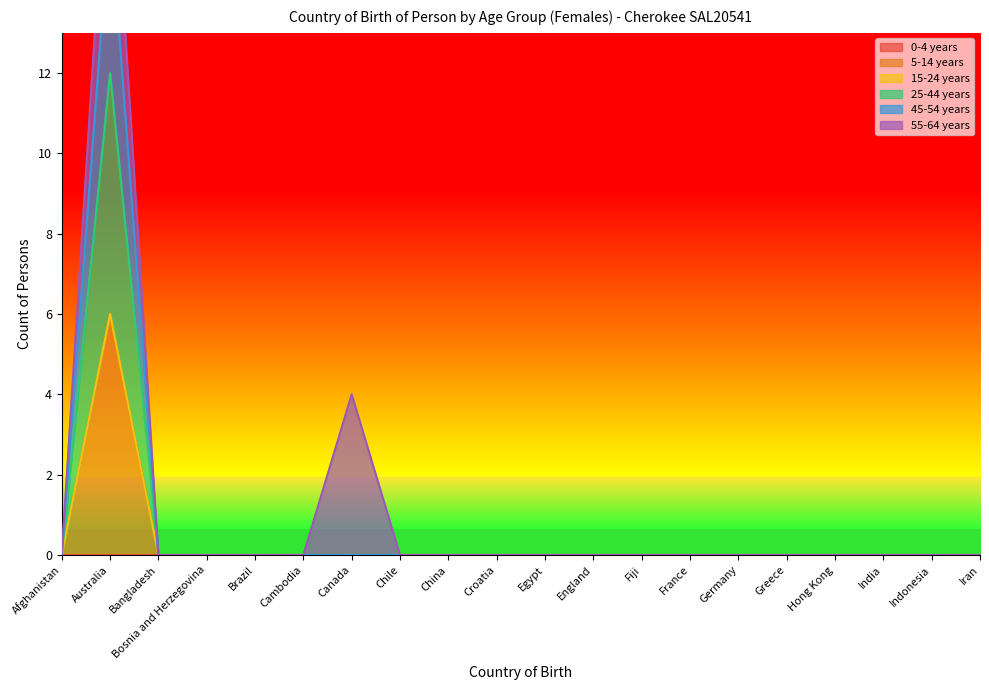

What is the sum of all 5-14 years values?

6